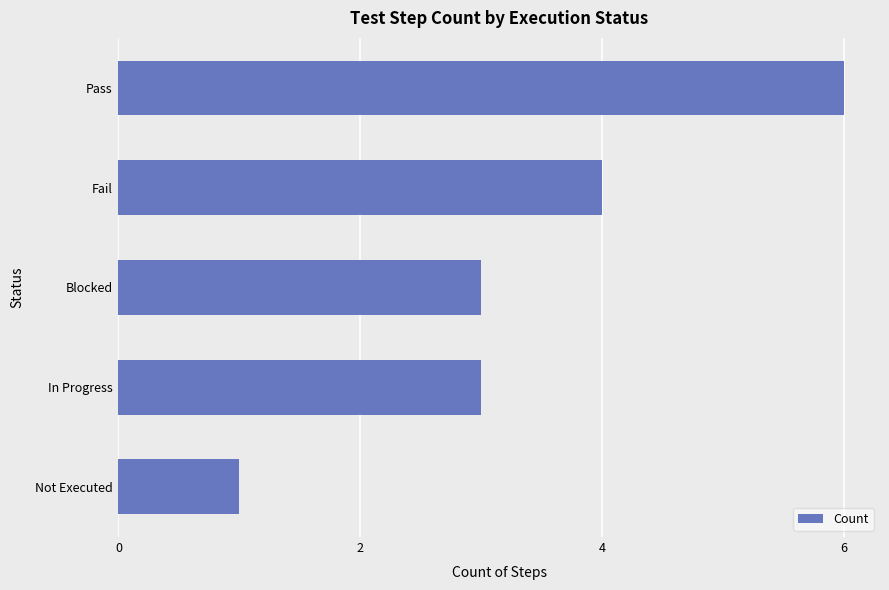

Approximately how many times larger is the value at Pass compared to In Progress?

2.0